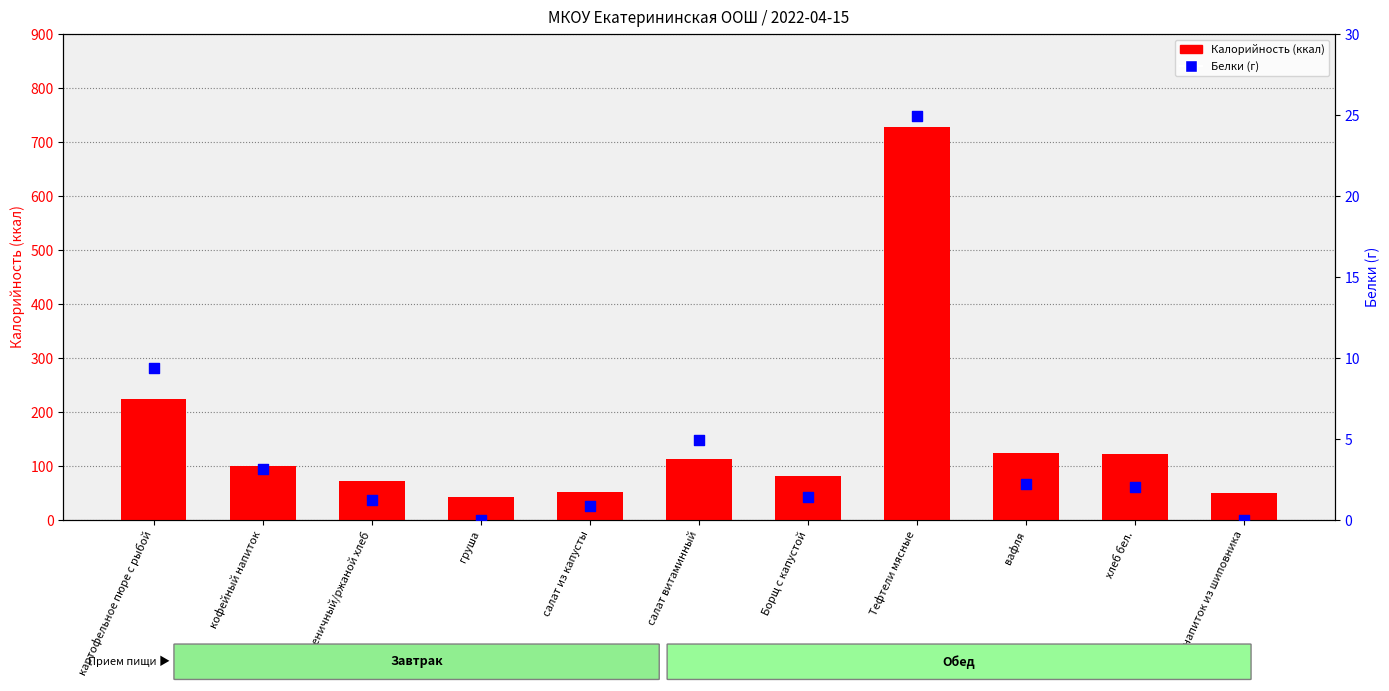

What are all the series names shown in the legend?

Калорийность (ккал), Белки (г)